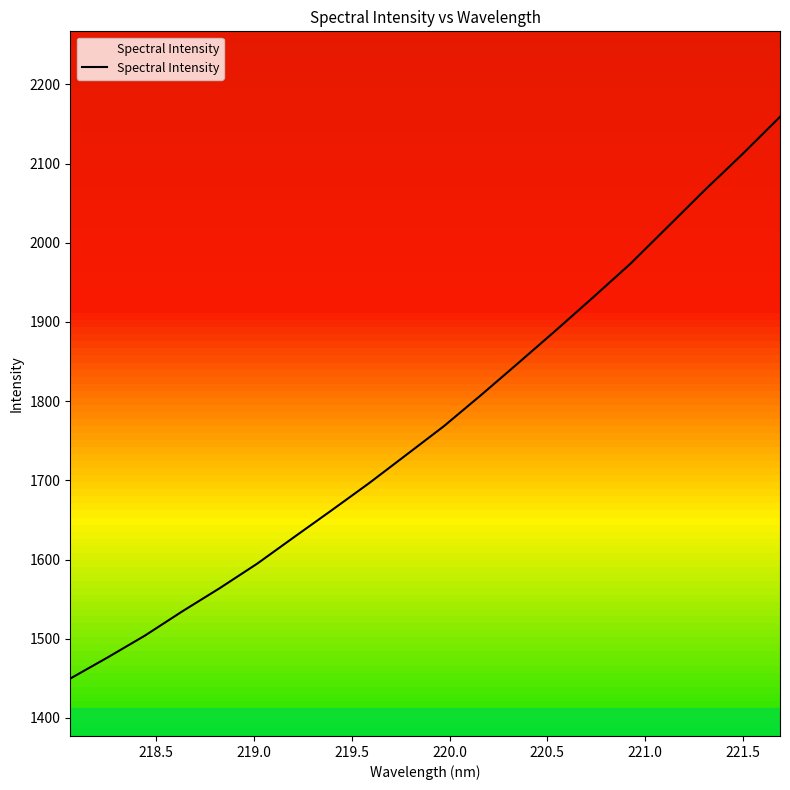

What is the highest value of the Spectral Intensity series?

2159.0